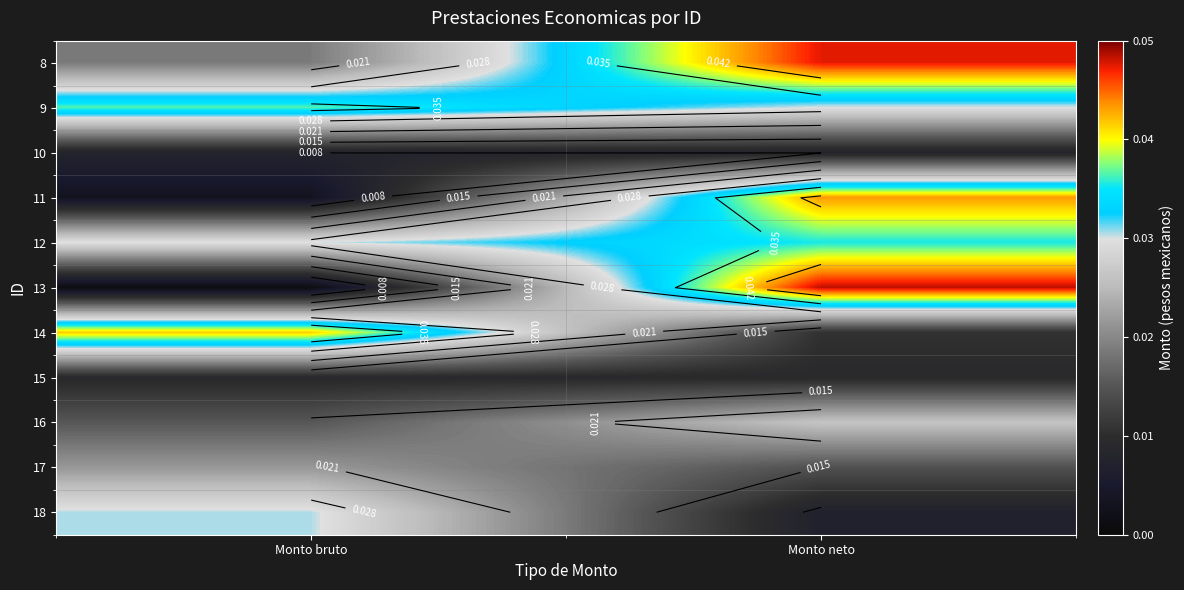

Is the value of 11 at Monto bruto greater than the value of 18 at Monto bruto?

No